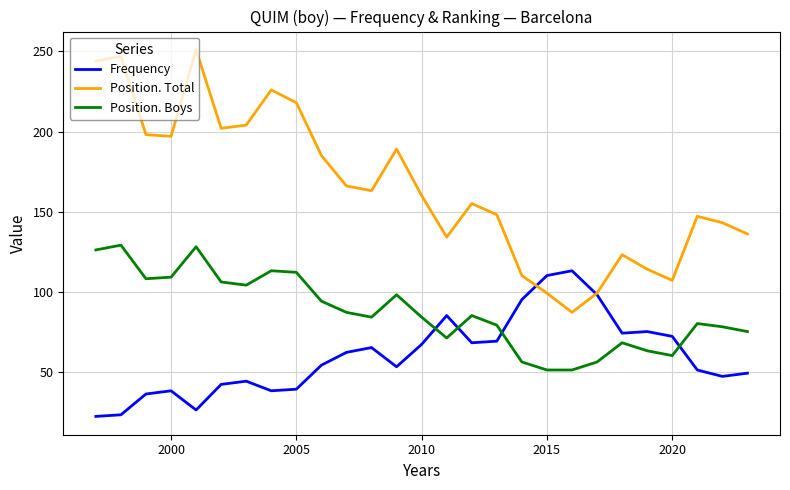

Which series has the largest range (max minus min)?

Position. Total